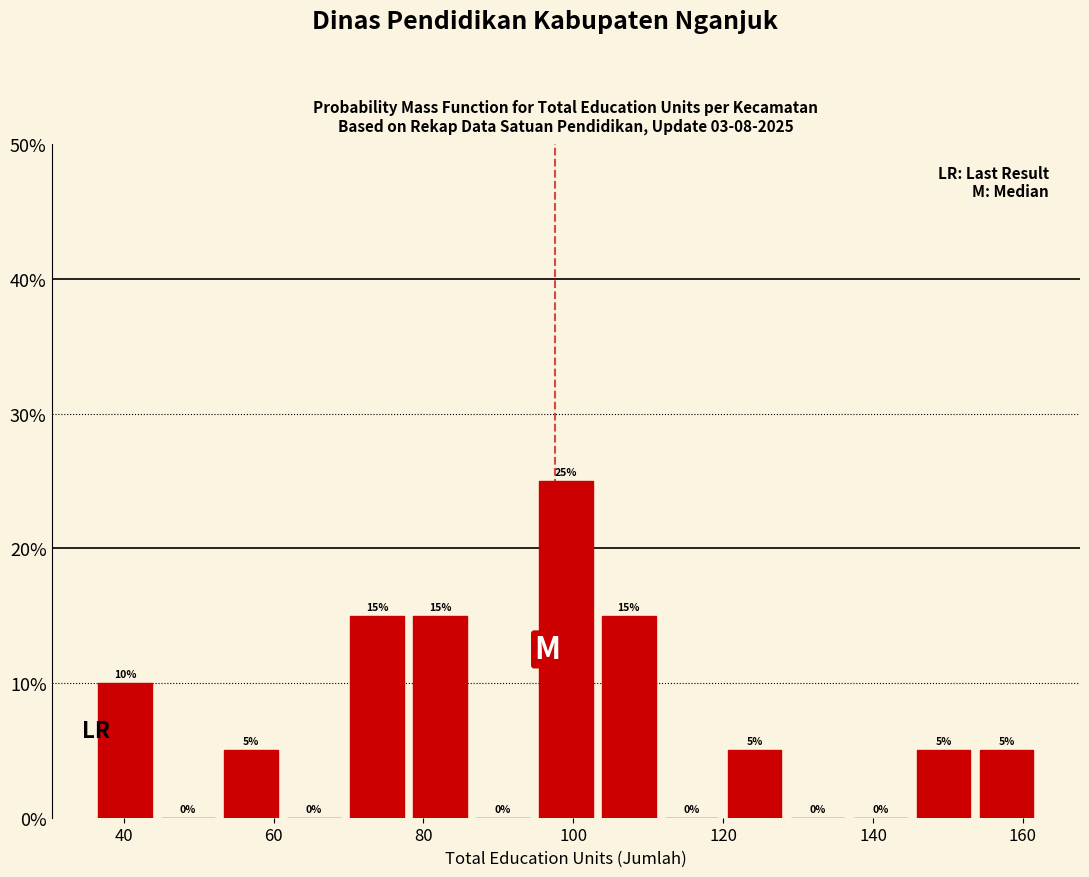

Reading left to right, list every bar in this chart as the range it spans on the x-axis followed by its height. The bar edges are not printed on the chart, so give them approximately, as read against the axis.

36.0 to 44.4: 10
44.4 to 52.8: 0
52.8 to 61.2: 5
61.2 to 69.6: 0
69.6 to 78.0: 15
78.0 to 86.4: 15
86.4 to 94.8: 0
94.8 to 103.2: 25
103.2 to 111.6: 15
111.6 to 120.0: 0
120.0 to 128.4: 5
128.4 to 136.8: 0
136.8 to 145.2: 0
145.2 to 153.6: 5
153.6 to 162.0: 5